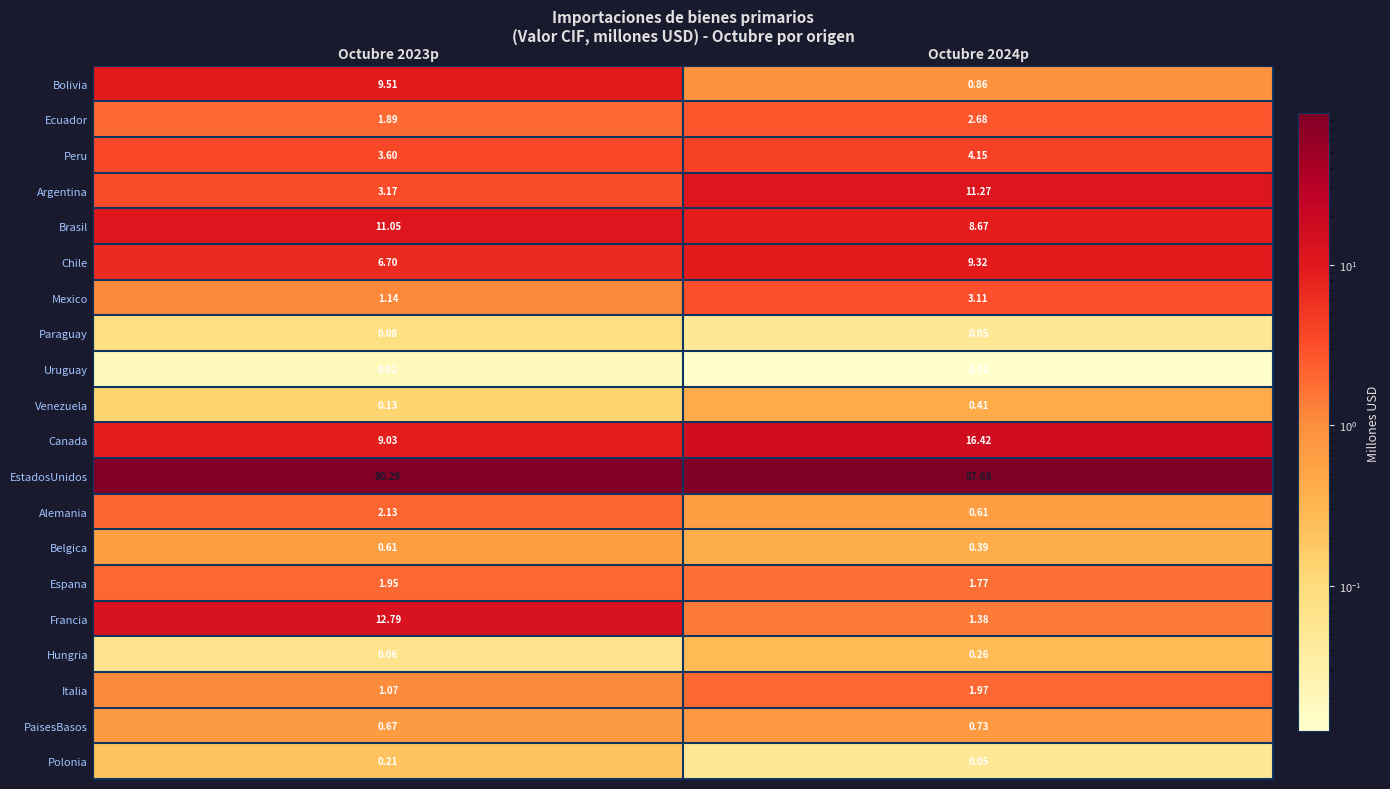

What is the greatest value displayed?

87.7